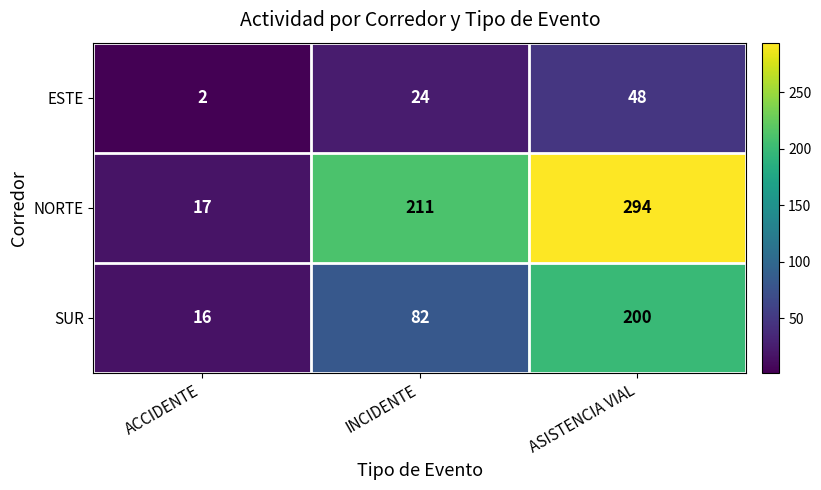

At which category is the sum across all series the highest?

ASISTENCIA VIAL